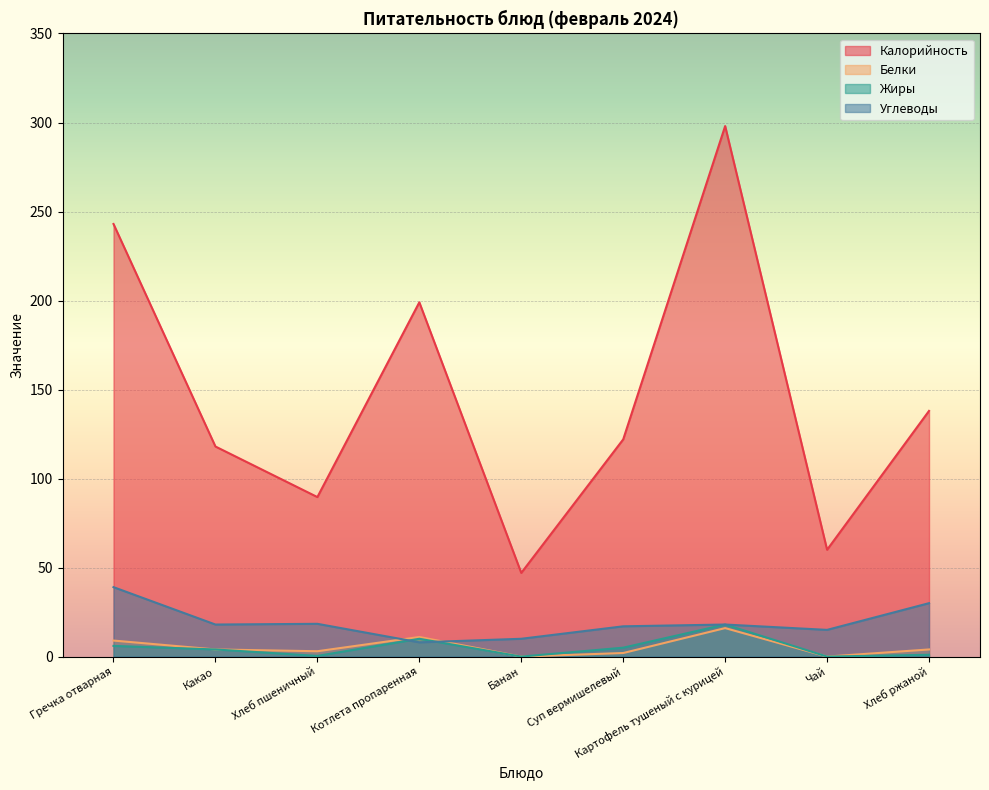

Reading right to left, what are all the values shown in this chart?

Калорийность: 138.0	60.0	298.0	122.0	47.0	199.0	89.6	118.0	243.0
Белки: 4.0	0.0	16.0	2.0	0.0	11.0	3.0	4.0	9.0
Жиры: 1.0	0.0	18.0	5.0	0.0	10.0	0.4	4.0	6.0
Углеводы: 30.0	15.0	18.0	17.0	10.0	8.0	18.4	18.0	39.0